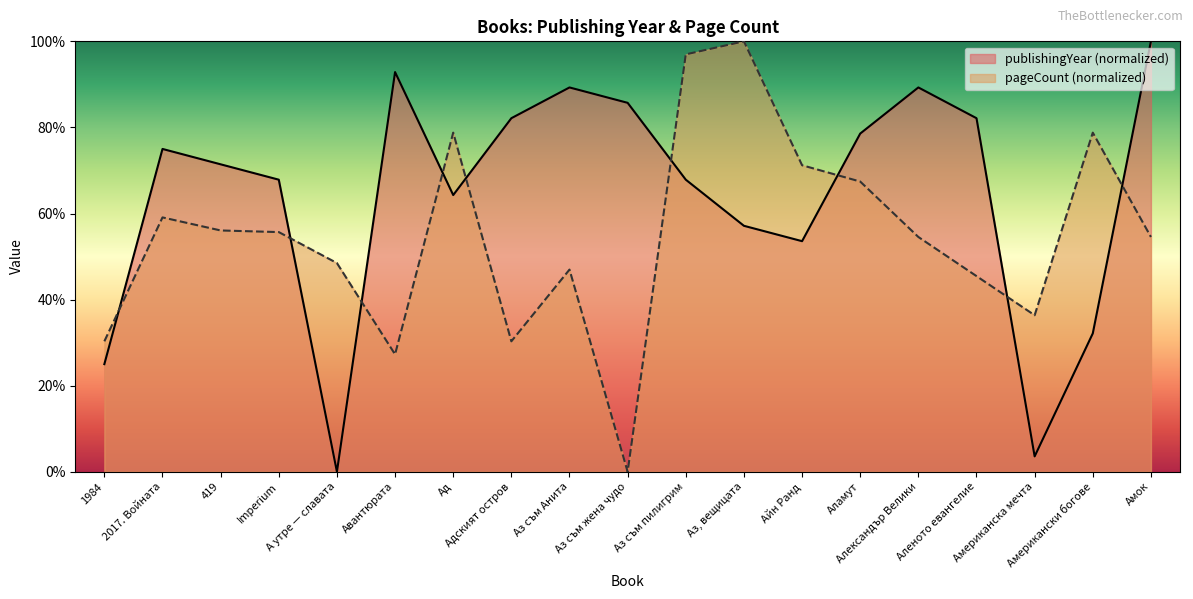

At which category does publishingYear reach its first local peak?

2017. Войната